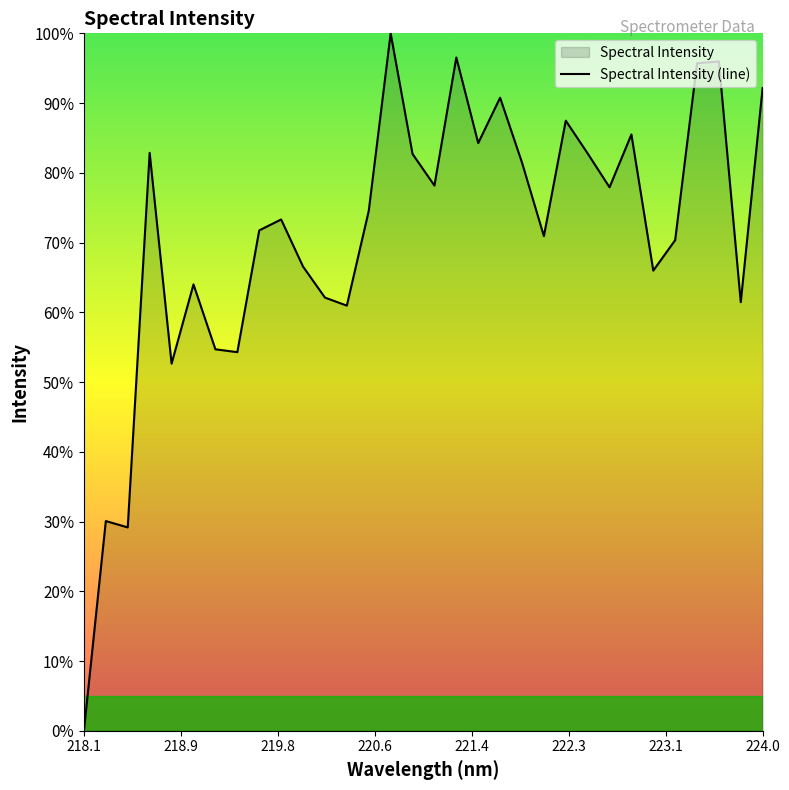

Does the chart have visible grid lines?

No